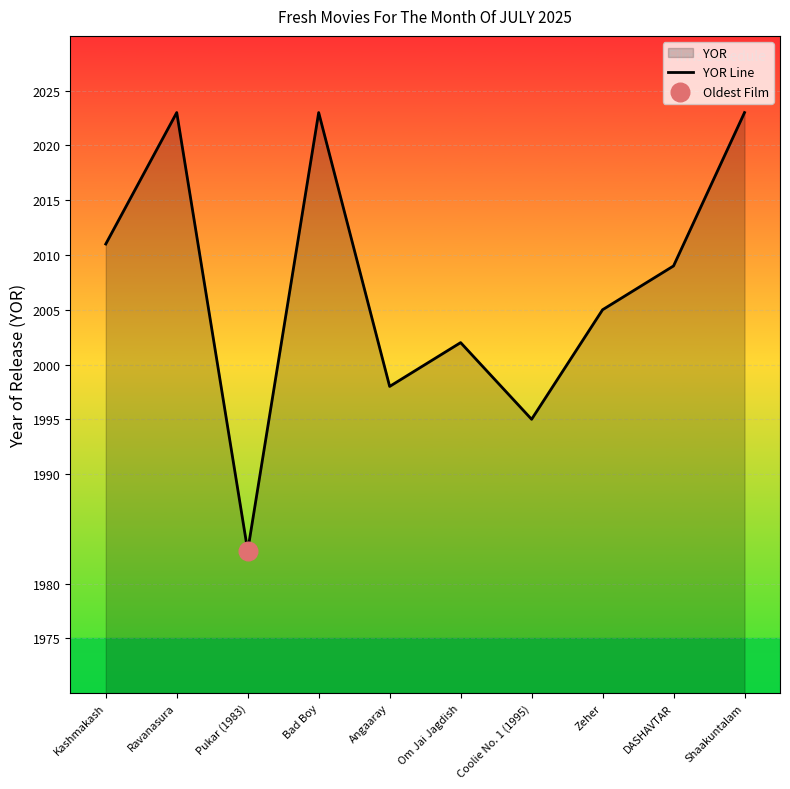

Between Coolie No. 1 (1995) and Bad Boy, which is larger?

Bad Boy